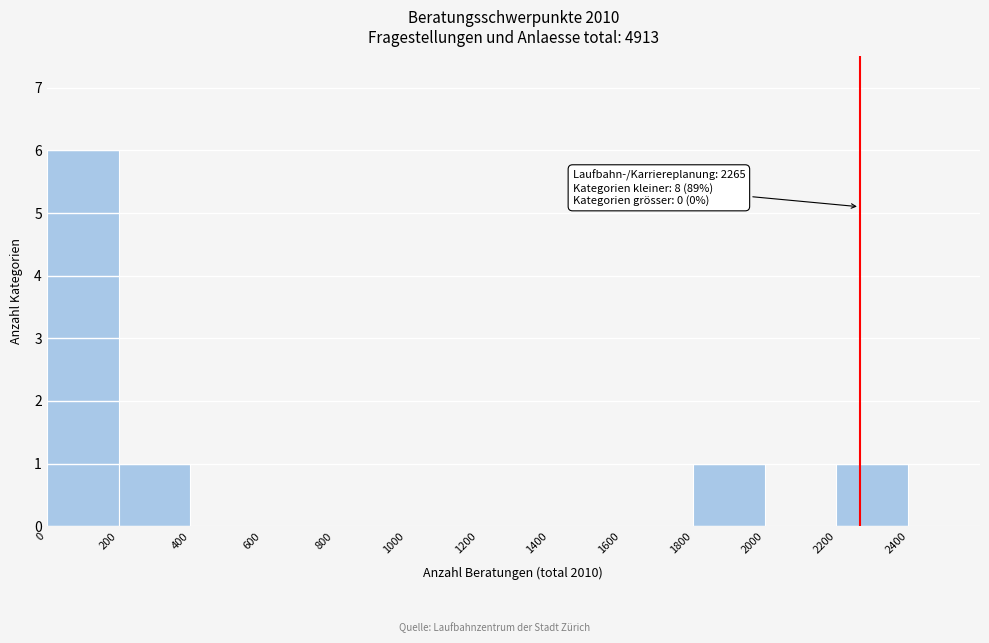

Over which range of the x-axis is the bar tallest?

0 to 200